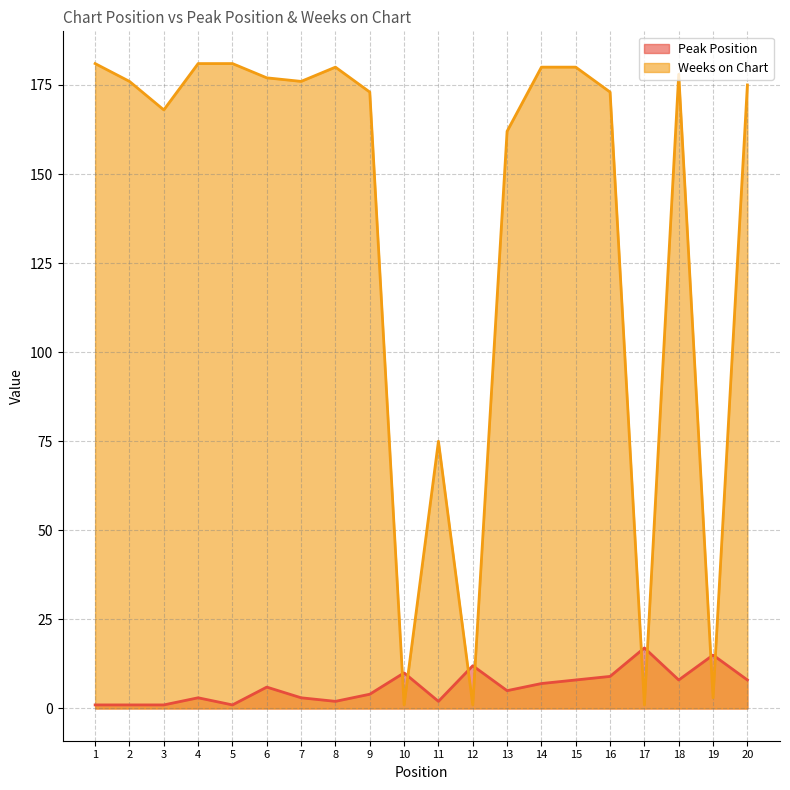

Is it true that Peak Position equals 1 at 3?

False